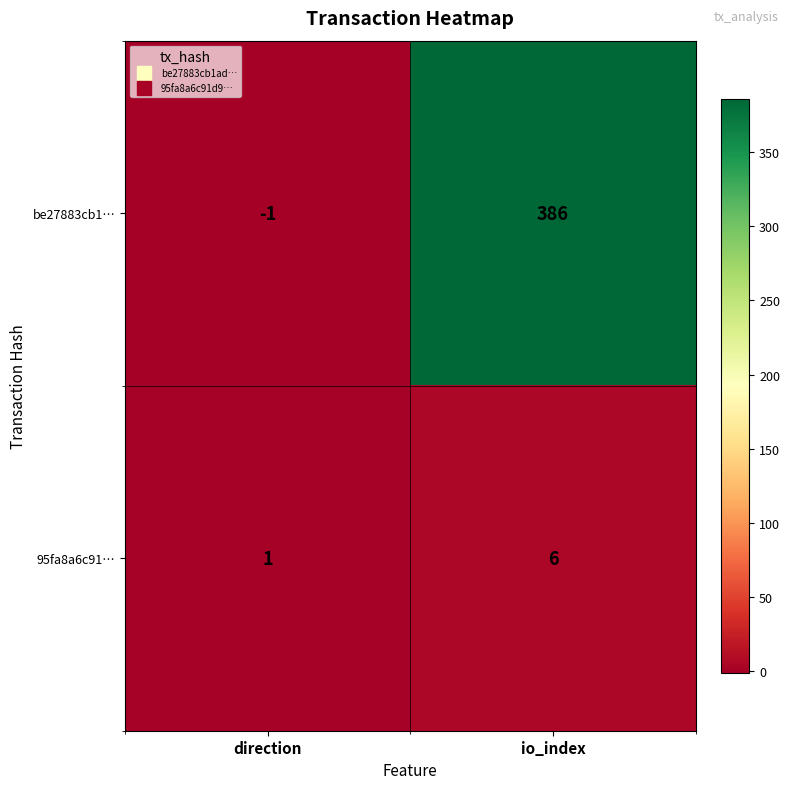

Between direction and io_index, which series saw the biggest shift?

be27883cb1…